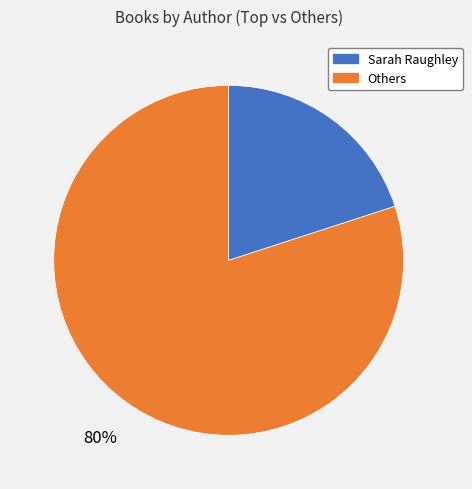

What is the smallest slice in the pie chart?

Sarah Raughley